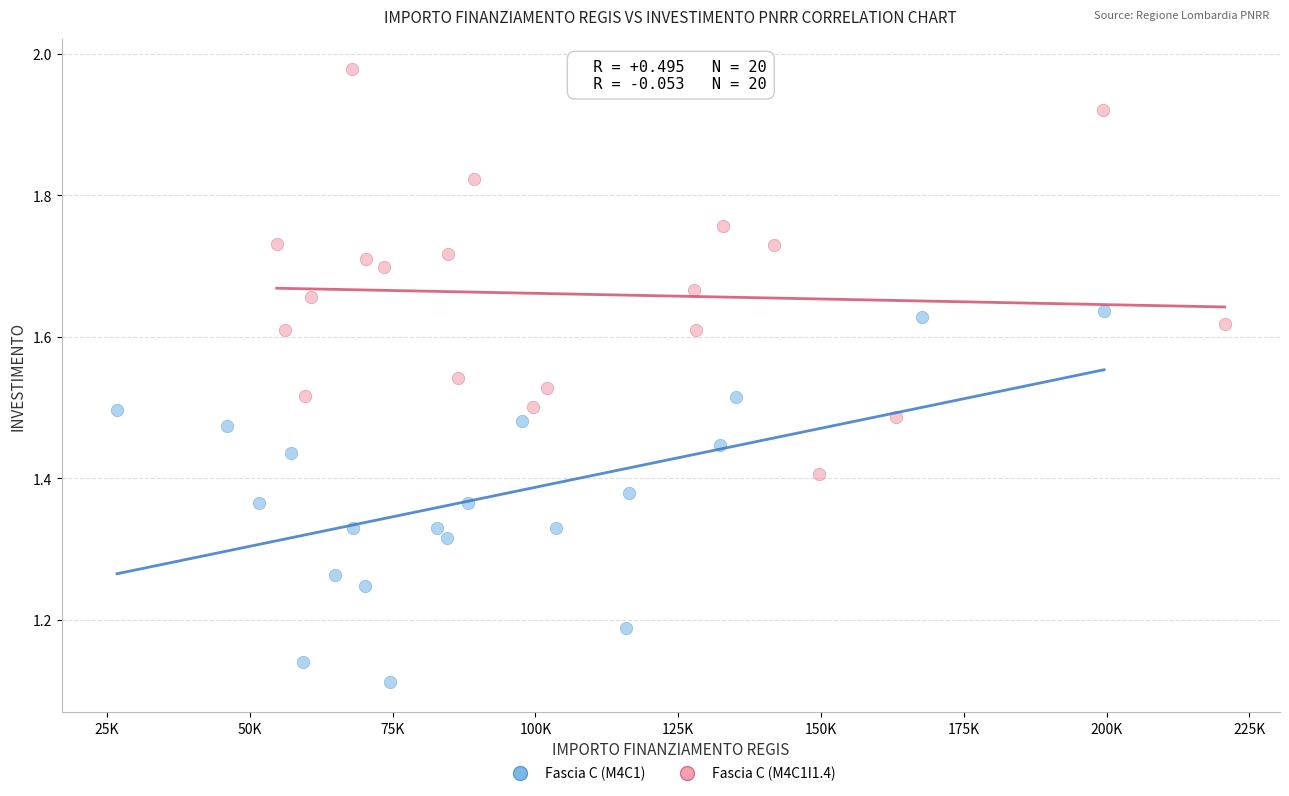

What are all the series names shown in the legend?

Fascia C (M4C1), Fascia C (M4C1I1.4)